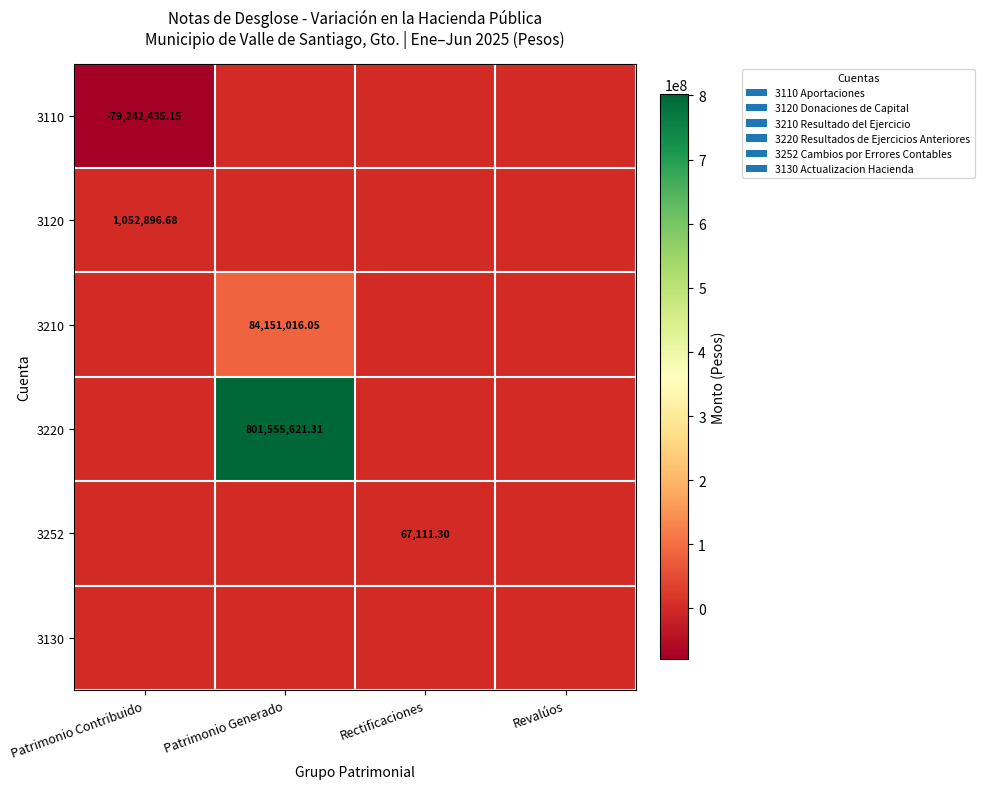

The 3120 series shows 0.0 at Rectificaciones. True or false?

True